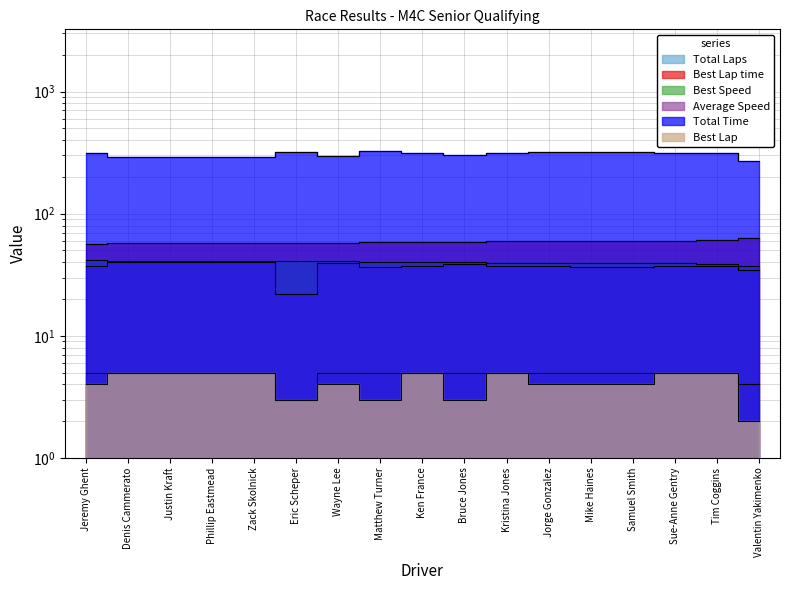

How many Total Laps values are between 5 and 6?

15